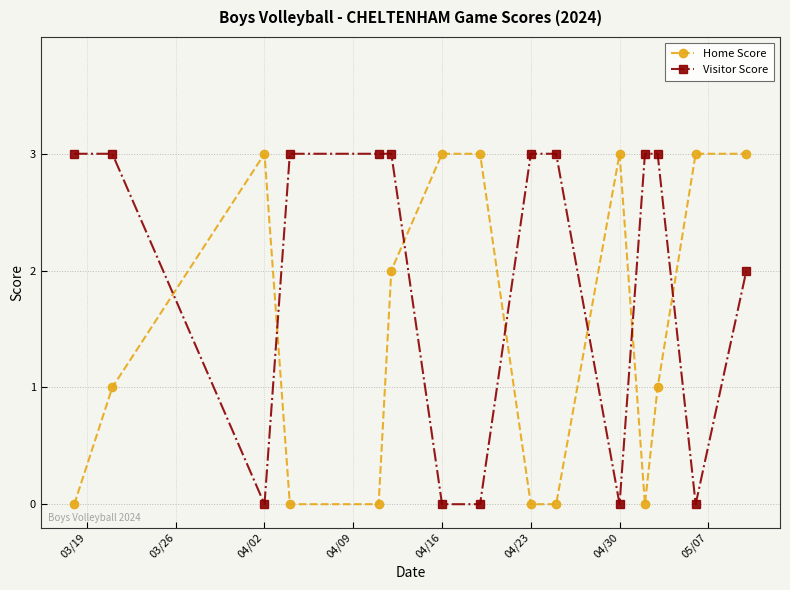

What is the maximum value shown in the chart?

3